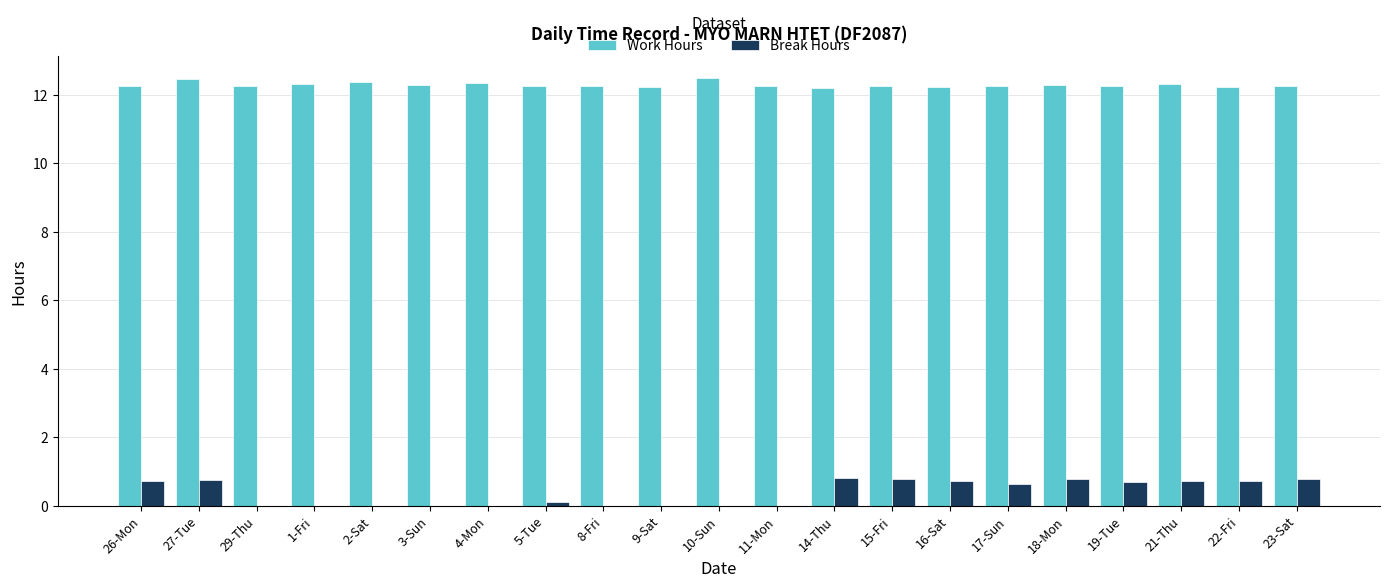

Is the value of Work Hours at 18-Mon greater than the value of Break Hours at 23-Sat?

Yes